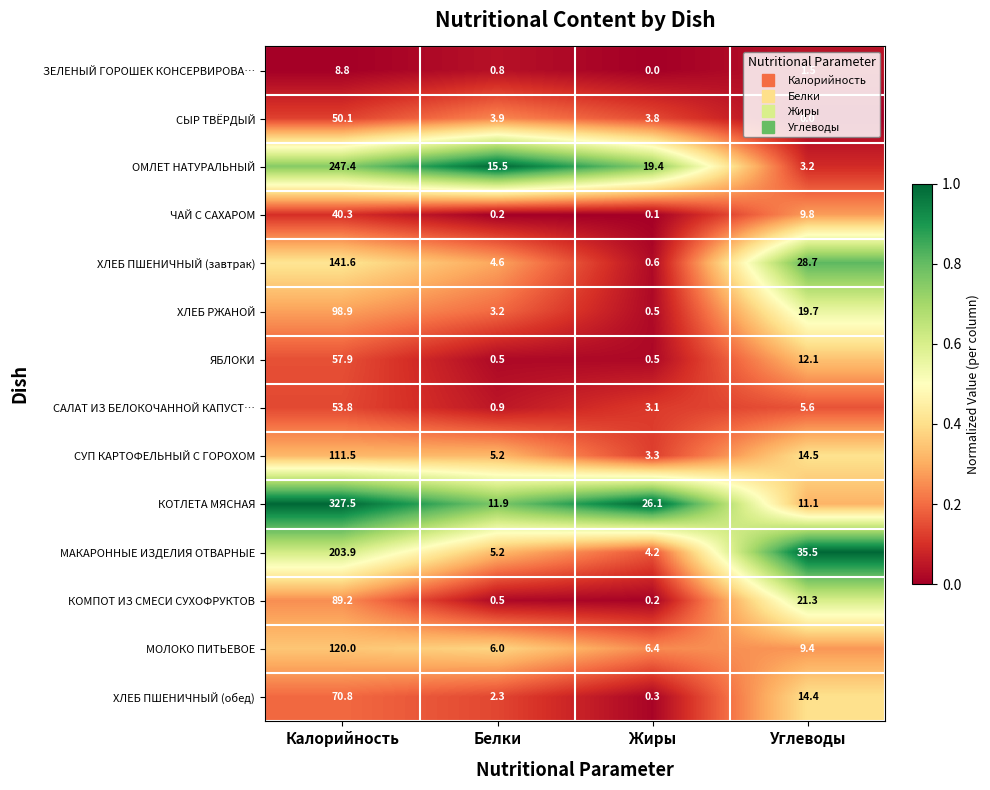

The СЫР ТВЁРДЫЙ series shows 50.1 at Калорийность. True or false?

True